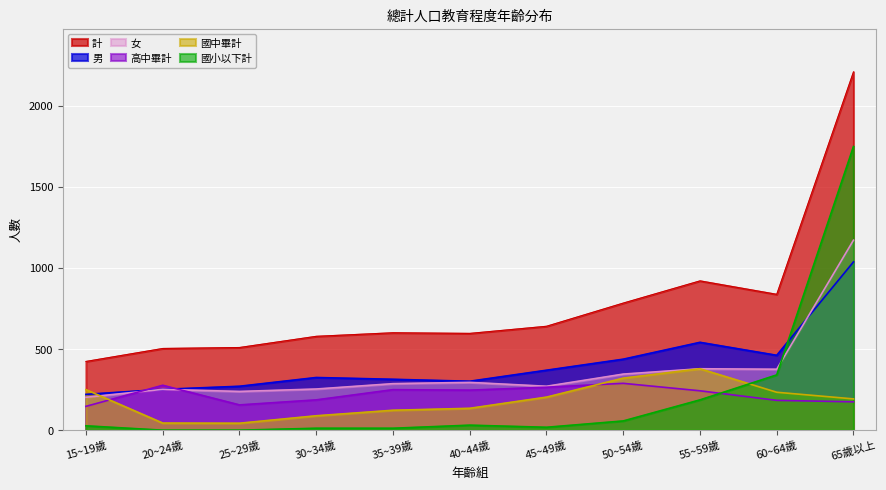

Count the number of data series in this chart.

6